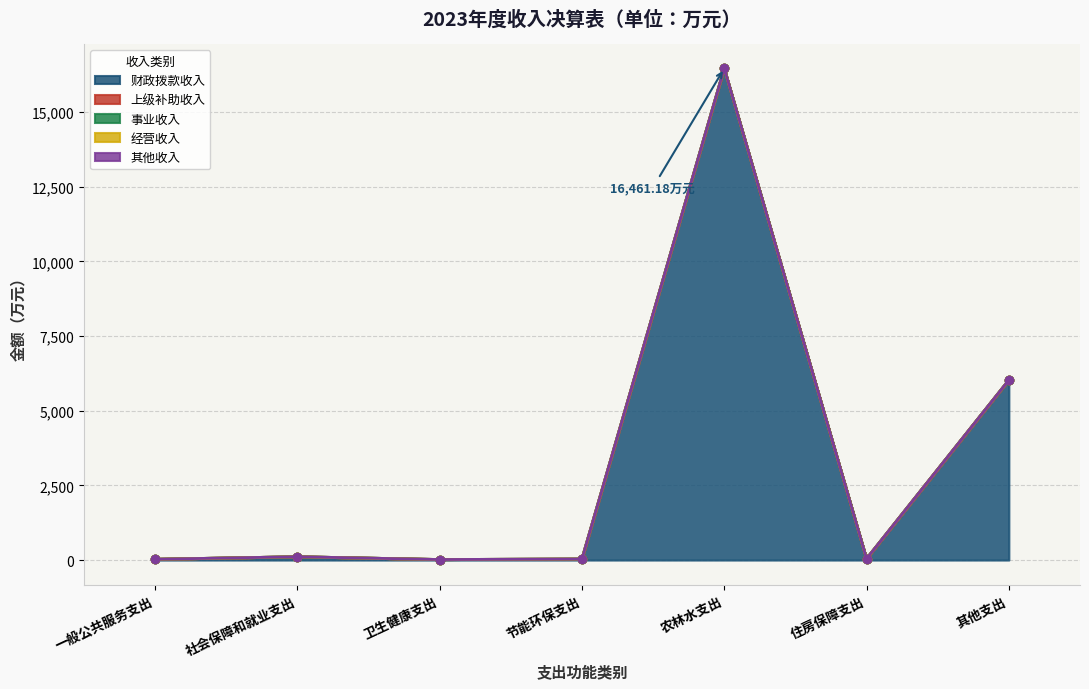

Reading left to right, transcribe all the data shown in this chart.

财政拨款收入: 26.4	111.2	17.4	34.1	16461.2	44.3	6025.5
上级补助收入: 0.0	0.0	0.0	0.0	0.0	0.0	0.0
事业收入: 0.0	0.0	0.0	0.0	0.0	0.0	0.0
经营收入: 0.0	0.0	0.0	0.0	0.0	0.0	0.0
其他收入: 0.0	0.0	0.0	0.0	0.0	0.0	0.0